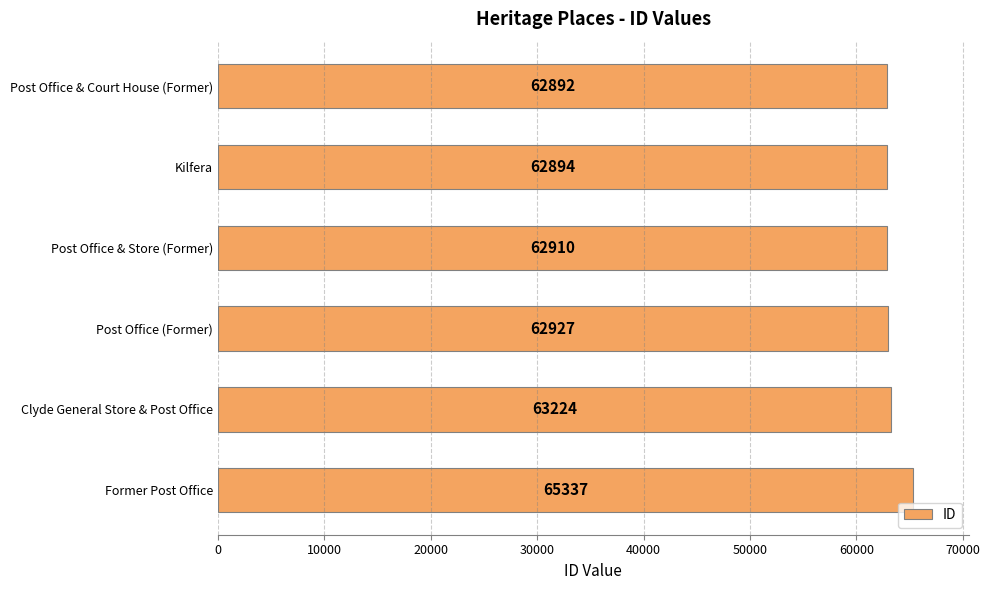

Rank the categories by value from lowest to highest.

Post Office & Court House (Former), Kilfera, Post Office & Store (Former), Post Office (Former), Clyde General Store & Post Office, Former Post Office